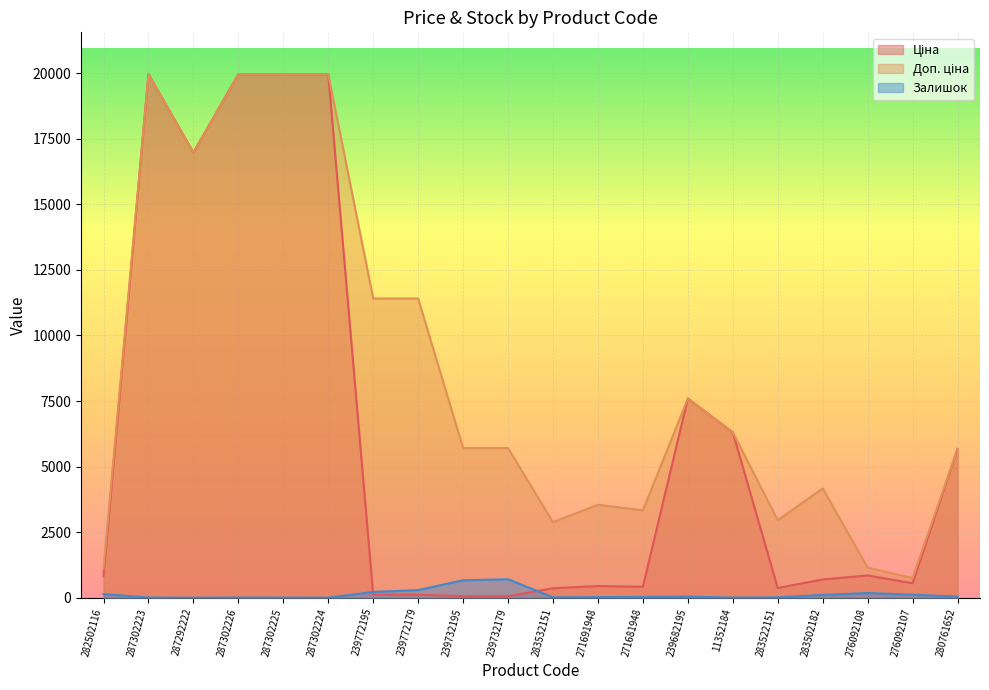

At 283522151, list the series in order from smallest to largest.

Залишок, Ціна, Доп. ціна